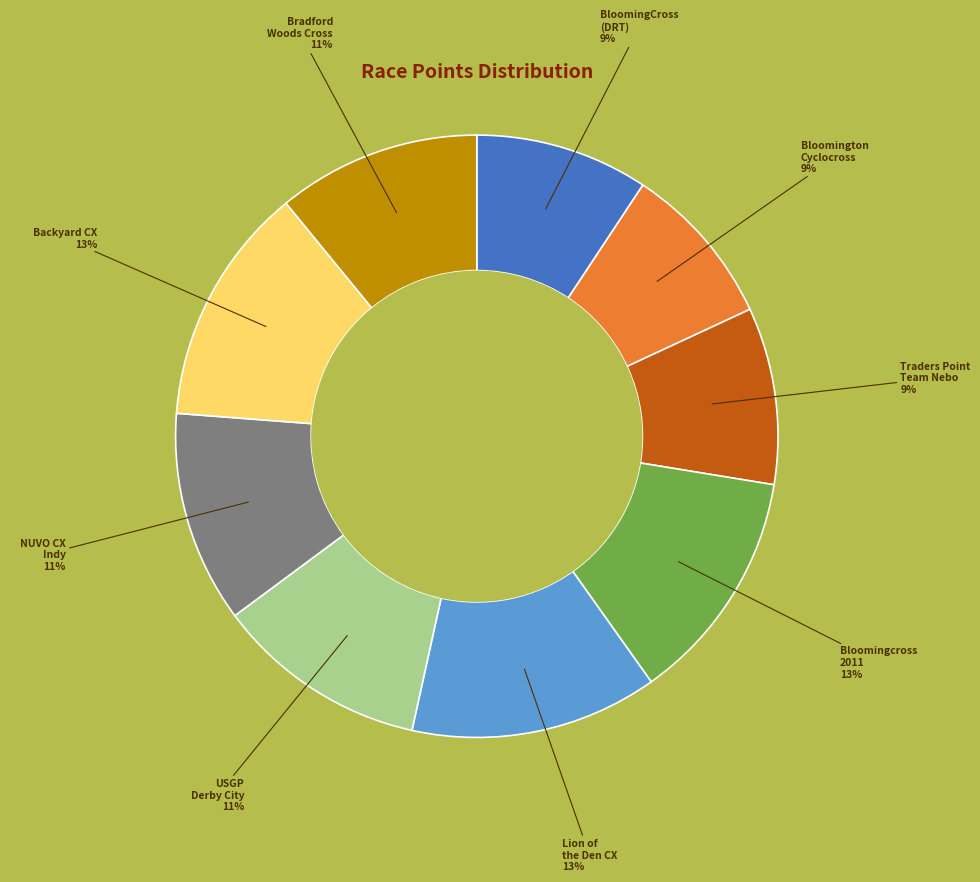

How many slices are in this pie chart?

9